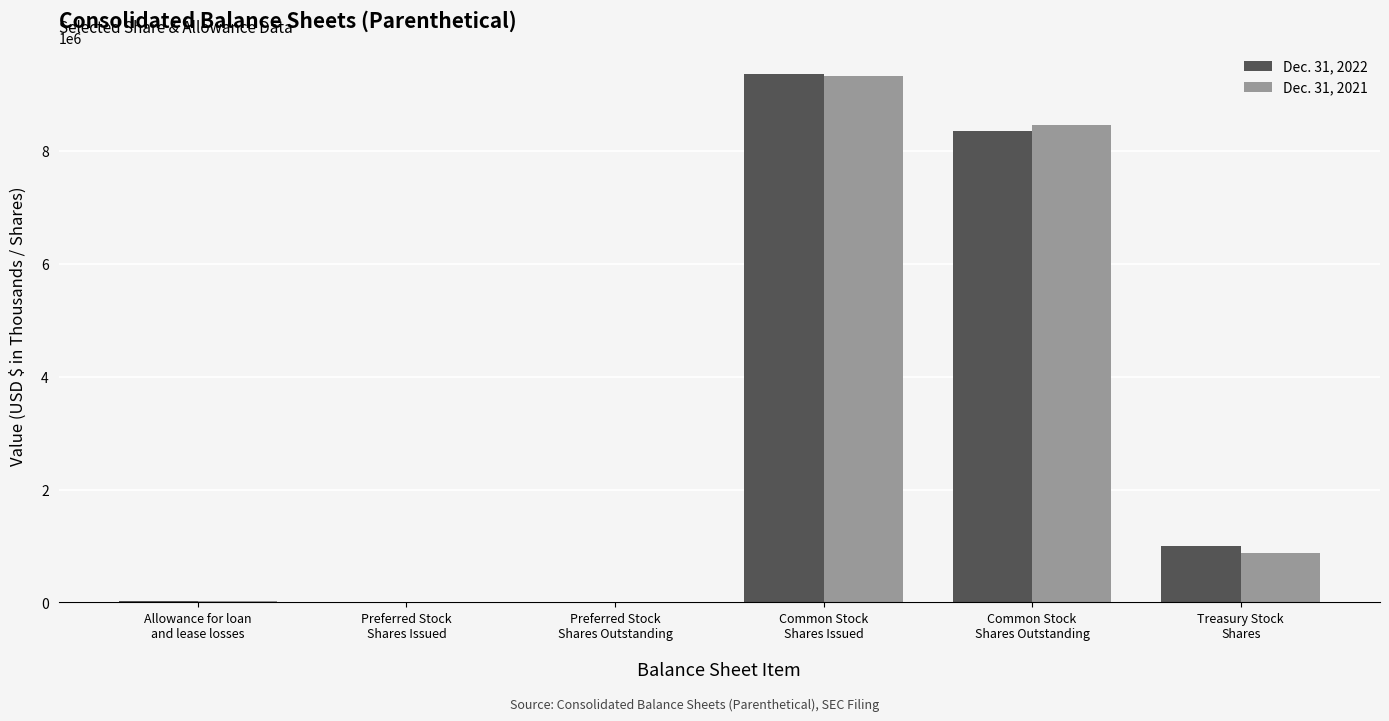

What is the maximum value for Dec. 31, 2021?

9326361